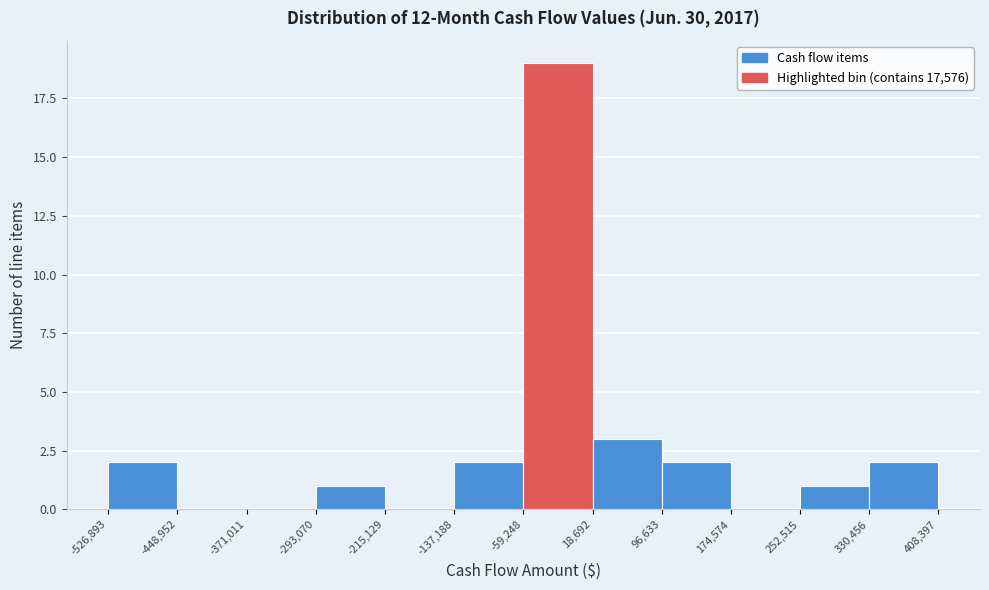

Reading left to right, list every bar in this chart as the range it spans on the x-axis followed by its height. The values are not printed on the chart, so give them approximately, as read against the axis.

-526,893 to -448,952: 2
-448,952 to -371,011: 0
-371,011 to -293,070: 0
-293,070 to -215,129: 1
-215,129 to -137,188: 0
-137,188 to -59,248: 2
-59,248 to 18,692: 19
18,692 to 96,633: 3
96,633 to 174,574: 2
174,574 to 252,515: 0
252,515 to 330,456: 1
330,456 to 408,397: 2